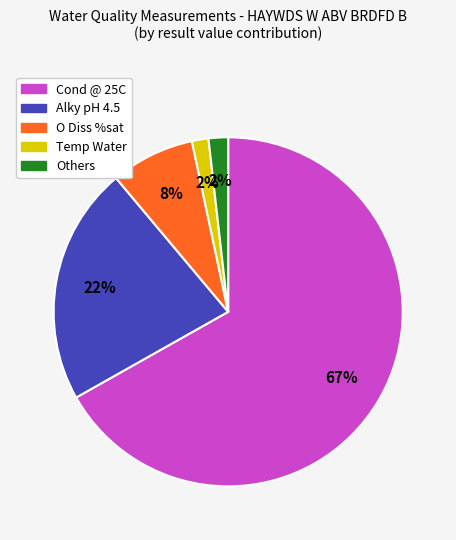

Does any single category account for the majority?

Yes